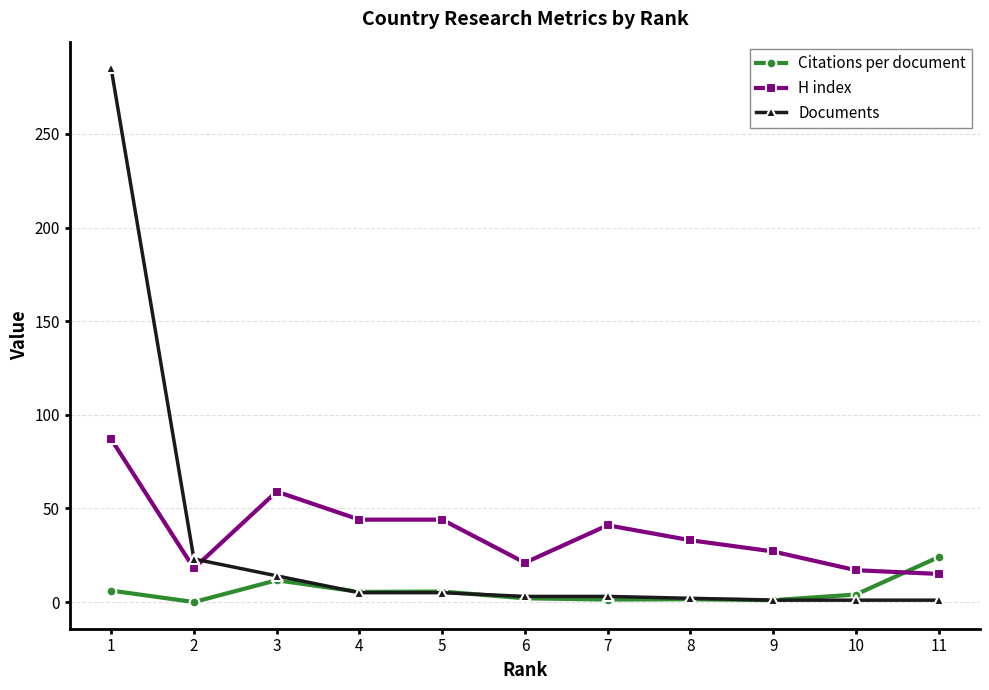

At how many categories does at least one series exceed 49?

2